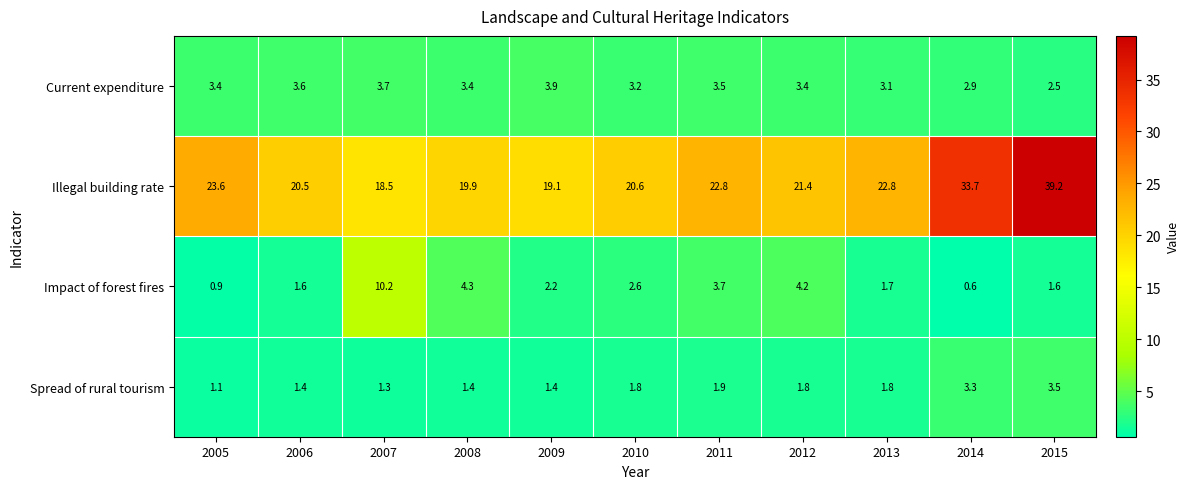

Which series has the largest range (max minus min)?

Illegal building rate